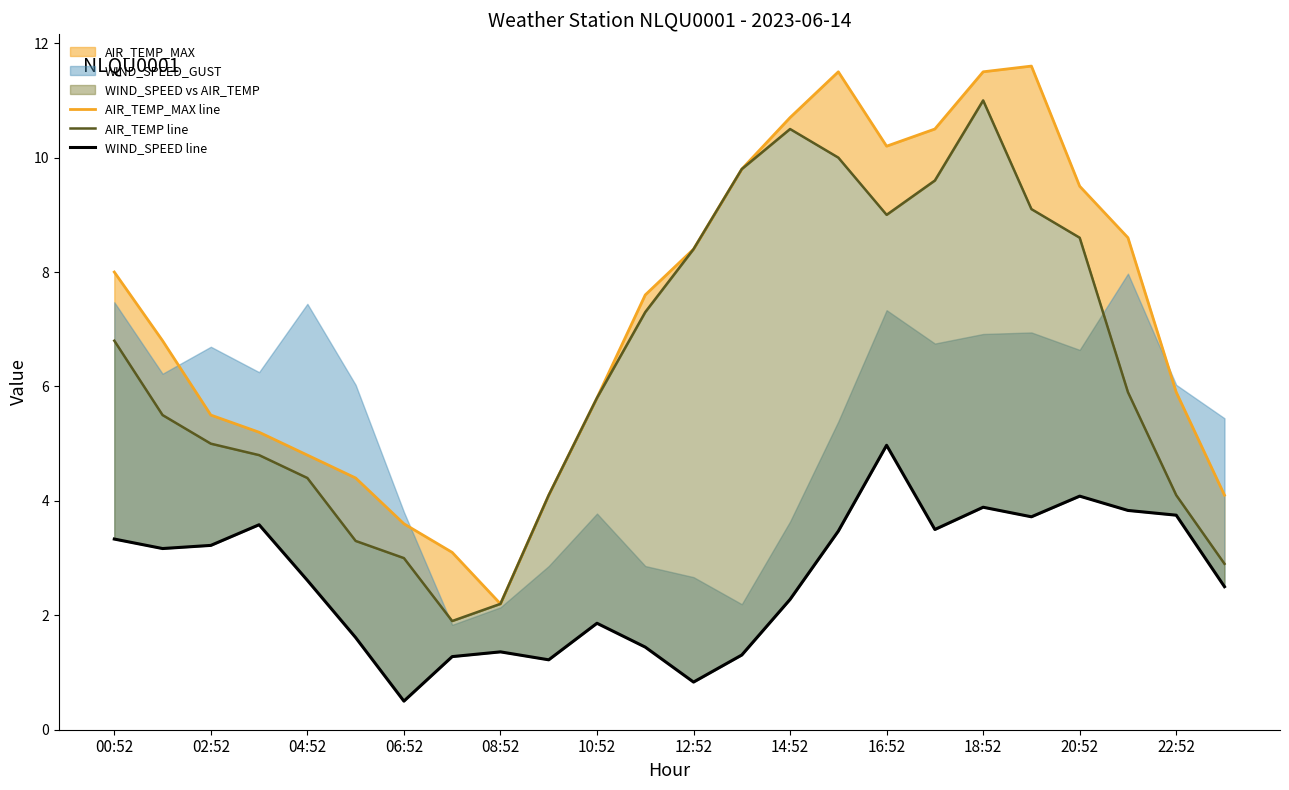

True or false: WIND_SPEED line has more than 2 points higher than both neighbors.

True